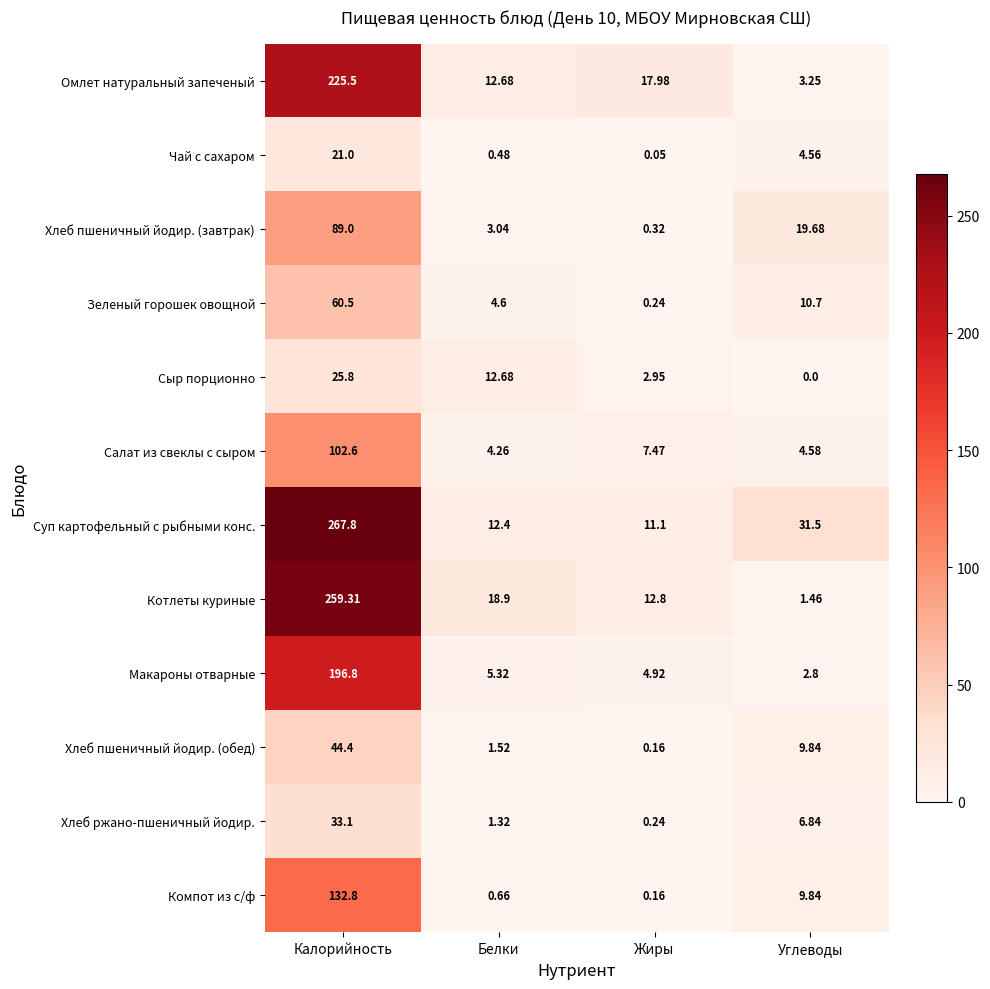

Which series has the largest total across all categories?

Суп картофельный с рыбными конс.